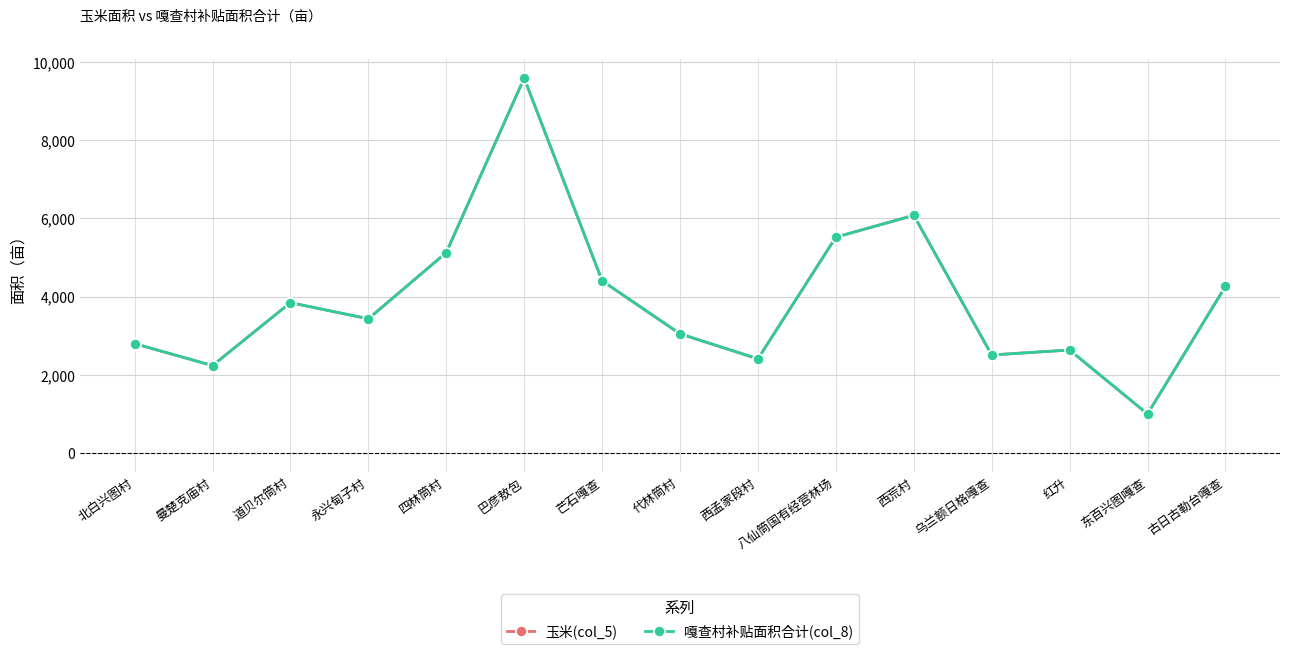

Does the chart have visible grid lines?

Yes